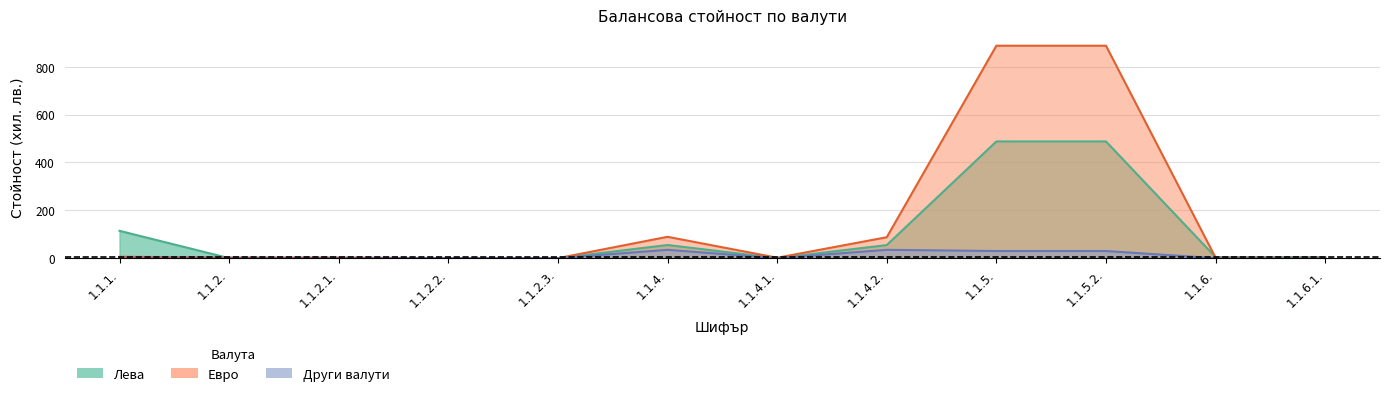

List the series in order of their peak value, highest first.

Евро, Лева, Други валути